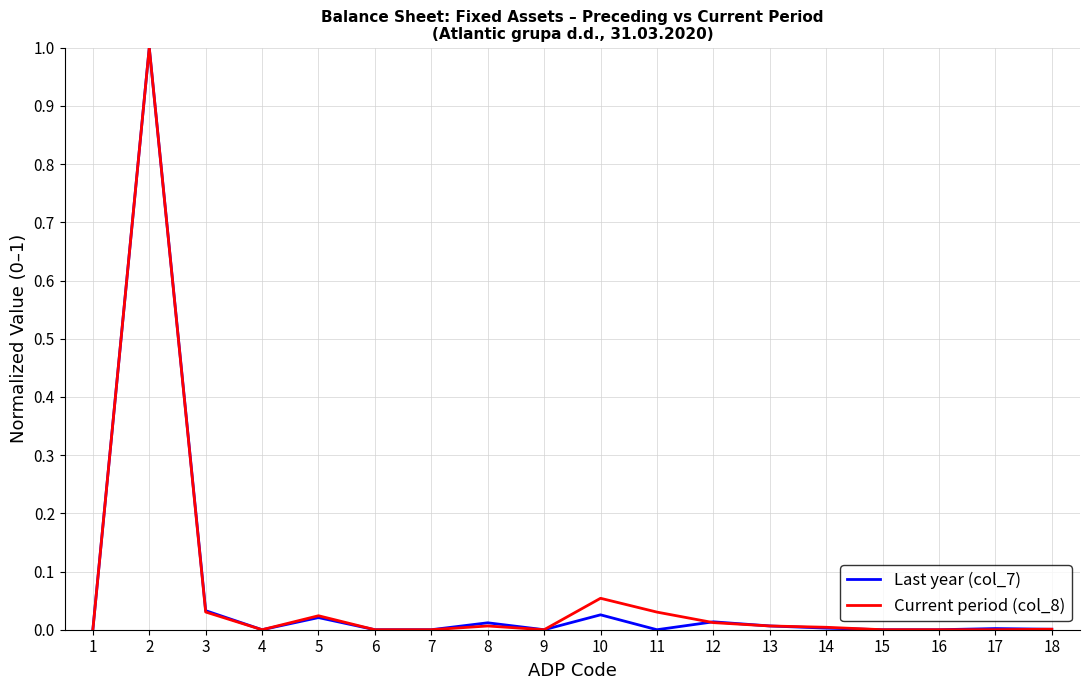

True or false: Current period (col_8) has a value of 0.0 at 11.

True